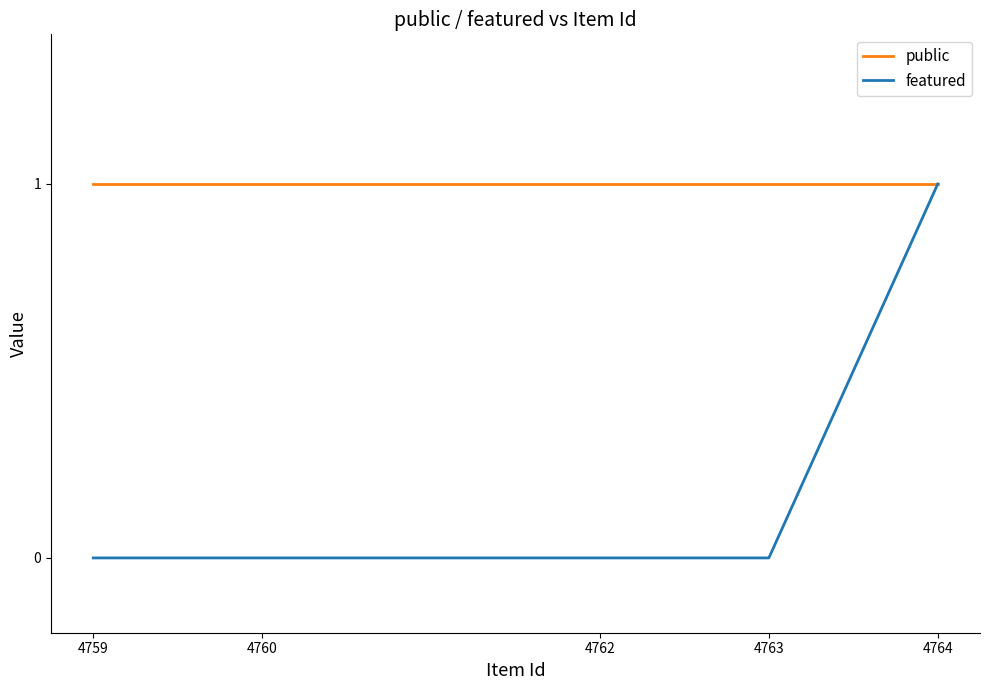

At 4763, list the series in order from largest to smallest.

public, featured